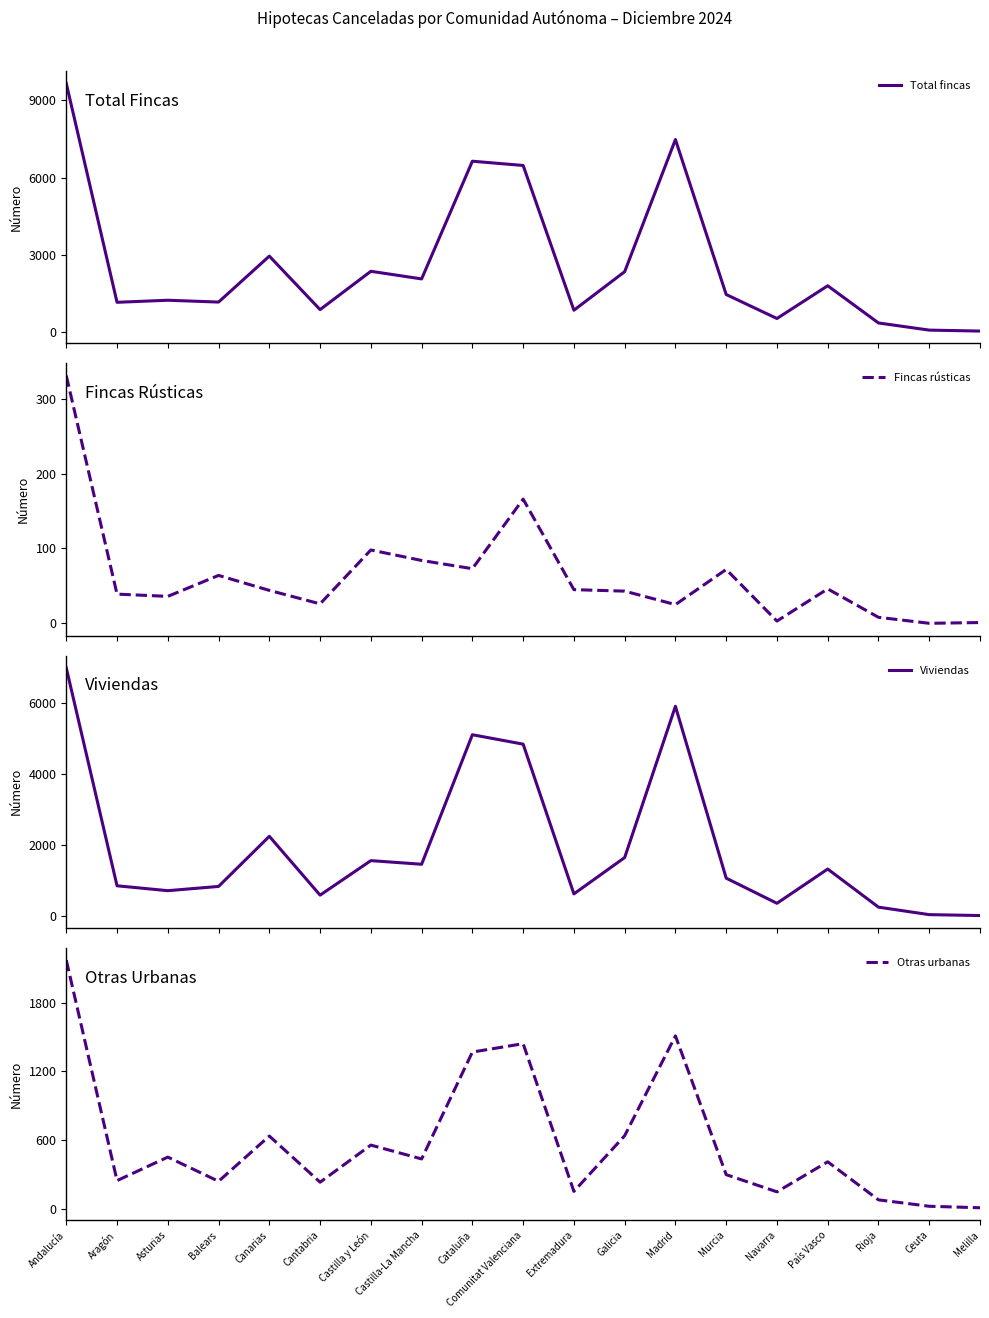

Reading right to left, transcribe all the data shown in this chart.

Total fincas: Melilla=37	Ceuta=74	Rioja=352	País Vasco=1798	Navarra=525	Murcia=1458	Madrid=7480	Galicia=2345	Extremadura=847	Comunitat Valenciana=6473	Cataluña=6638	Castilla-La Mancha=2064	Castilla y León=2360	Cantabria=871	Canarias=2950	Balears=1164	Asturias=1235	Aragón=1155	Andalucía=9660
Fincas rústicas: Melilla=1	Ceuta=0	Rioja=8	País Vasco=46	Navarra=3	Murcia=72	Madrid=25	Galicia=43	Extremadura=45	Comunitat Valenciana=166	Cataluña=73	Castilla-La Mancha=84	Castilla y León=98	Cantabria=26	Canarias=44	Balears=64	Asturias=36	Aragón=39	Andalucía=331
Viviendas: Melilla=26	Ceuta=51	Rioja=261	País Vasco=1330	Navarra=369	Murcia=1075	Madrid=5894	Galicia=1652	Extremadura=633	Comunitat Valenciana=4833	Cataluña=5097	Castilla-La Mancha=1464	Castilla y León=1566	Cantabria=598	Canarias=2248	Balears=842	Asturias=723	Aragón=860	Andalucía=6971
Otras urbanas: Melilla=10	Ceuta=23	Rioja=79	País Vasco=411	Navarra=149	Murcia=299	Madrid=1510	Galicia=639	Extremadura=153	Comunitat Valenciana=1442	Cataluña=1369	Castilla-La Mancha=436	Castilla y León=557	Cantabria=233	Canarias=636	Balears=241	Asturias=452	Aragón=247	Andalucía=2171